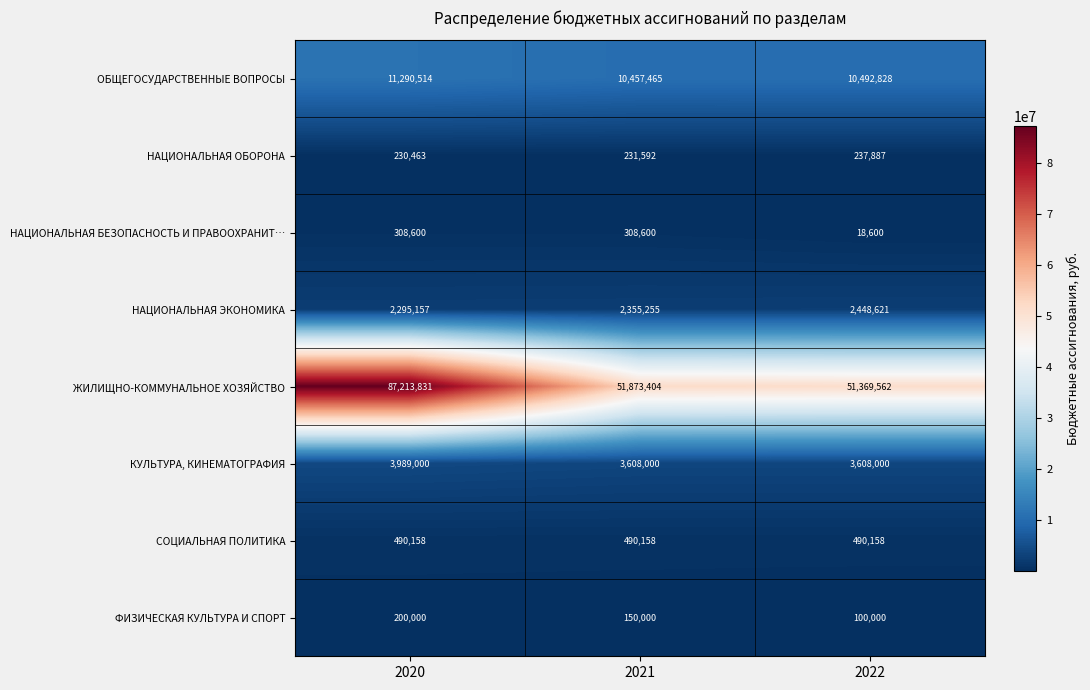

What is the approximate value of ЖИЛИЩНО-КОММУНАЛЬНОЕ ХОЗЯЙСТВО at 2022, to the nearest 50?

51369550